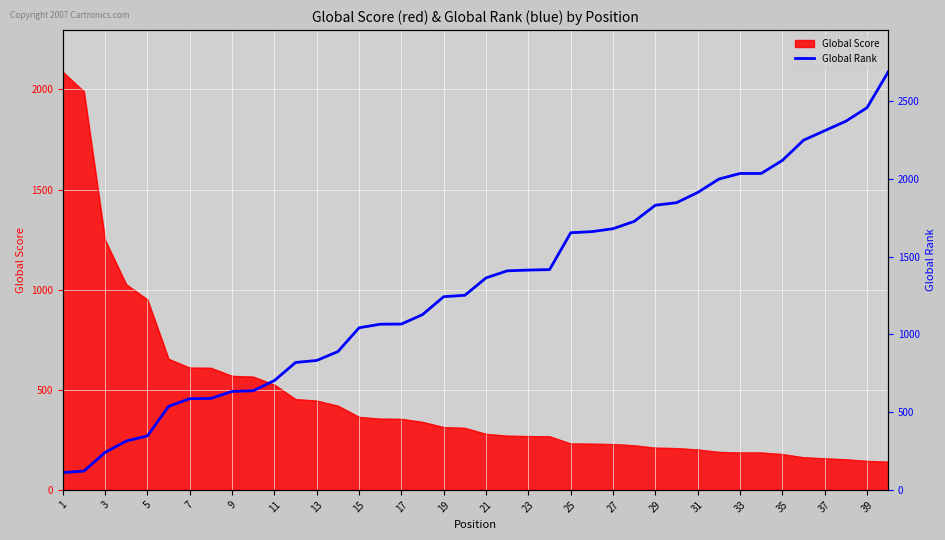

Reading left to right, transcribe all the data shown in this chart.

111	121	241	314	347	537	586	588	633	637	703	819	832	889	1042	1065	1066	1127	1242	1251	1363	1408	1413	1416	1653	1660	1679	1726	1830	1846	1912	1998	2034	2034	2118	2248	2309	2370	2457	2687